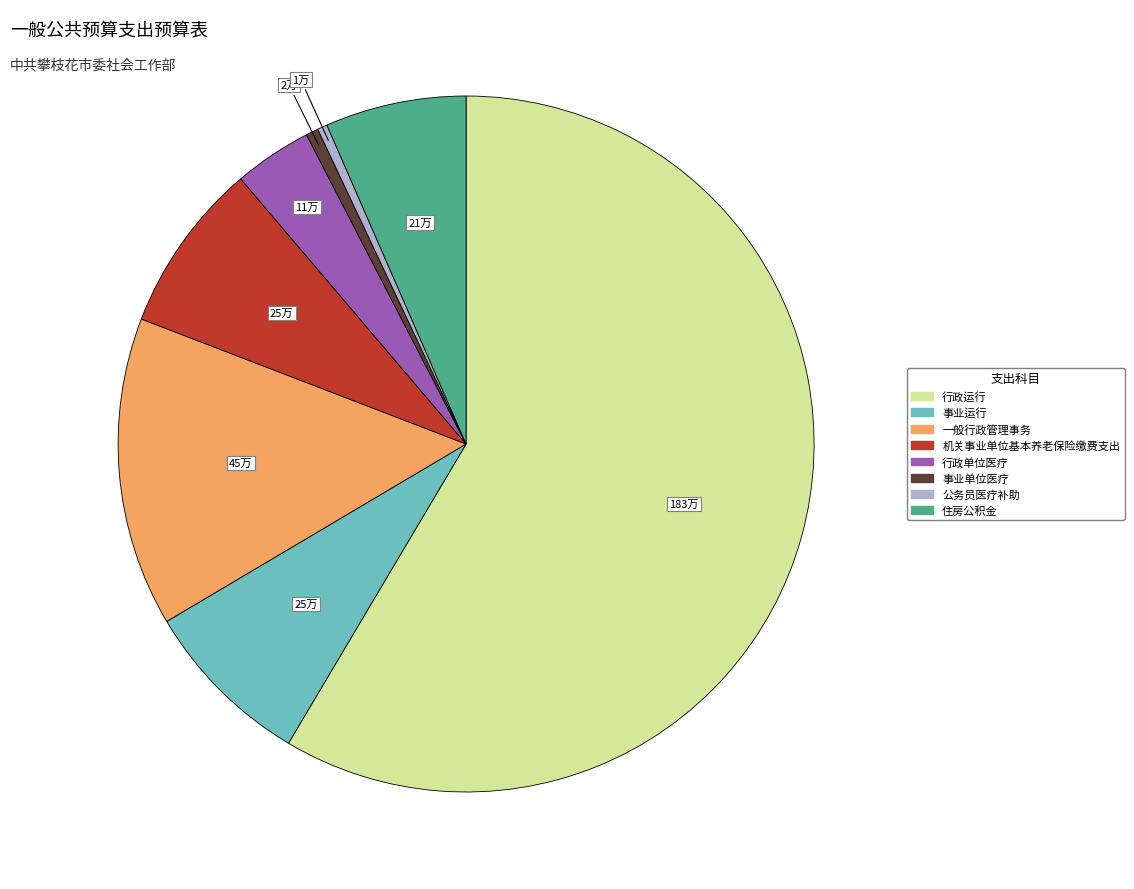

True or false: 住房公积金 accounts for 15% of the total.

False